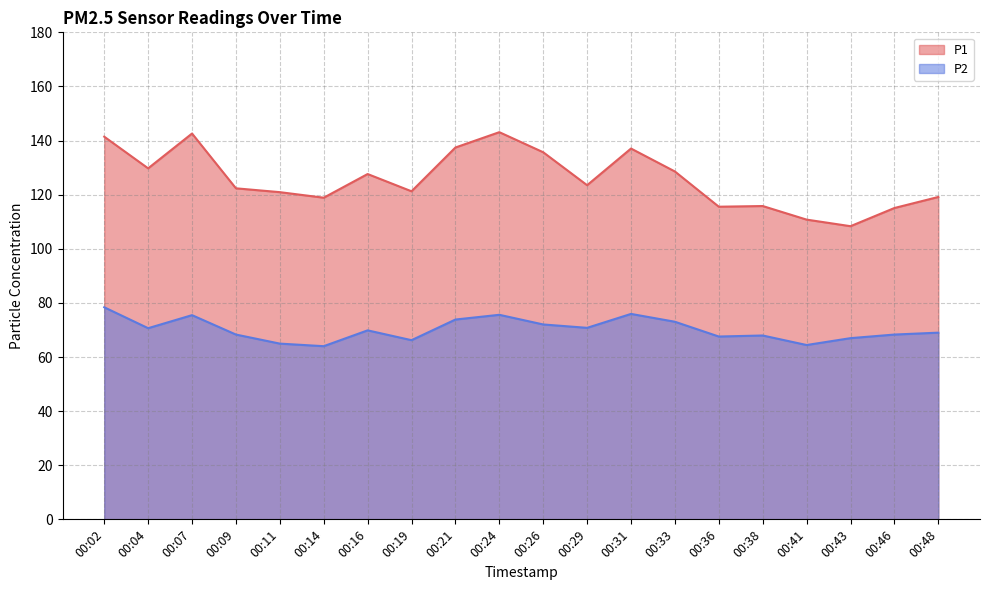

At which category is the sum across all series the highest?

00:02